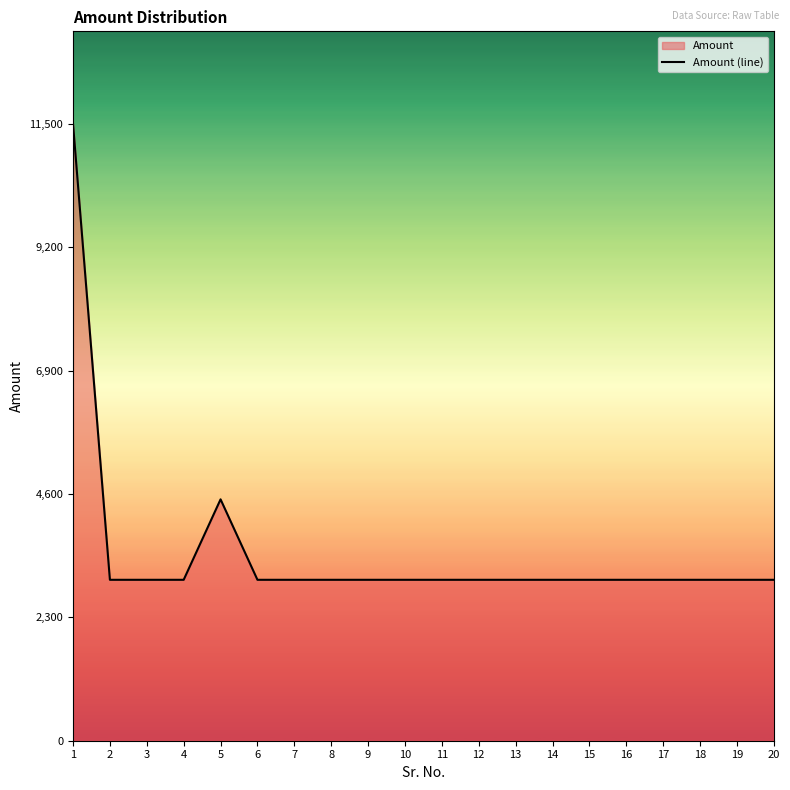

The value at 5 is 1940. True or false?

False